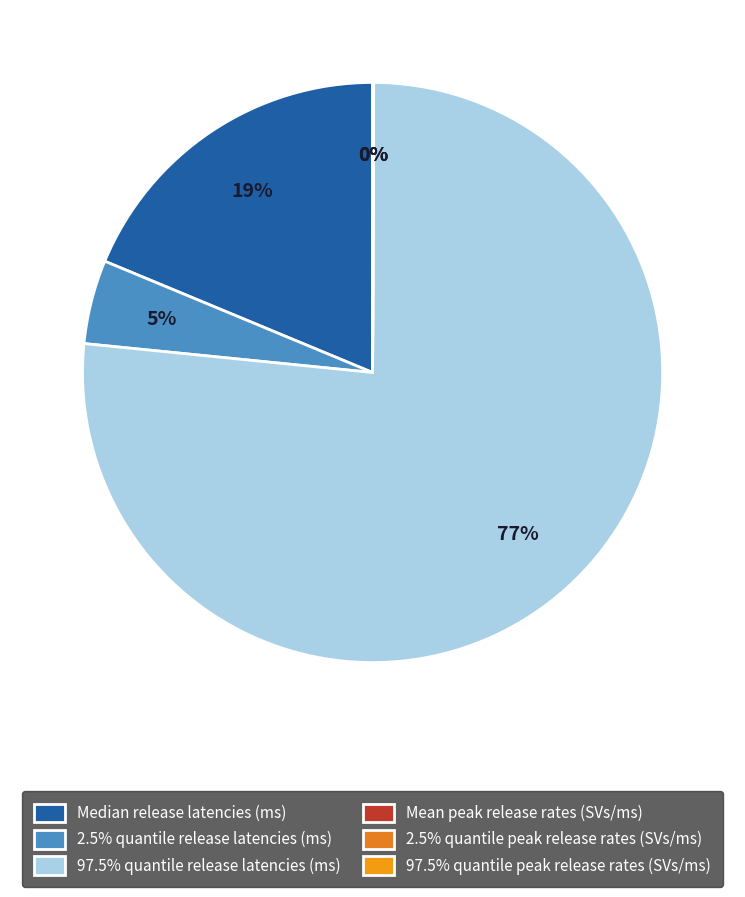

To the nearest percent, what is the average slice percentage?

17%